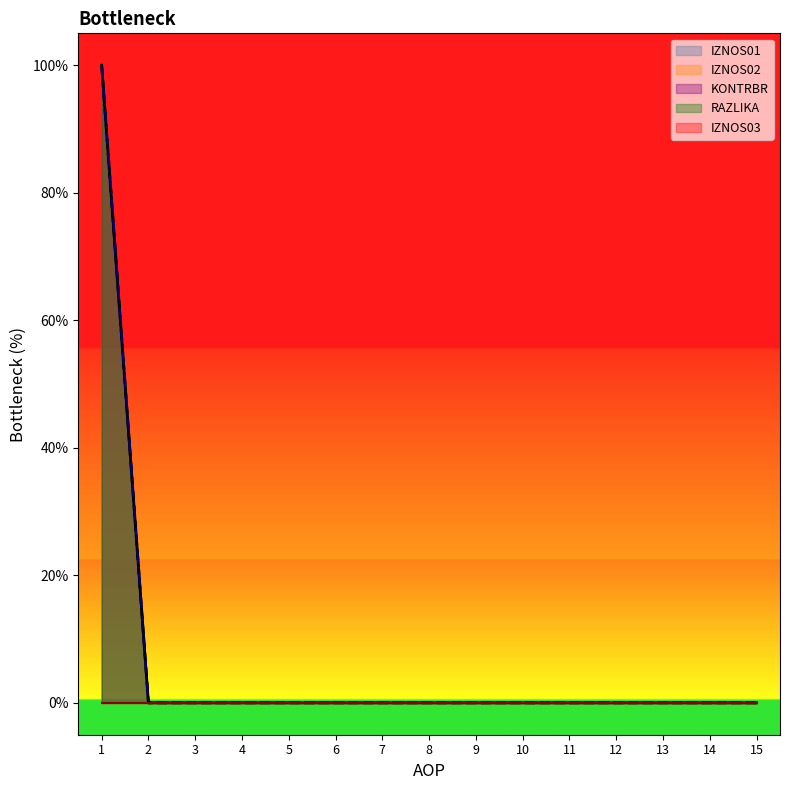

True or false: IZNOS01 and RAZLIKA cross at least once.

False